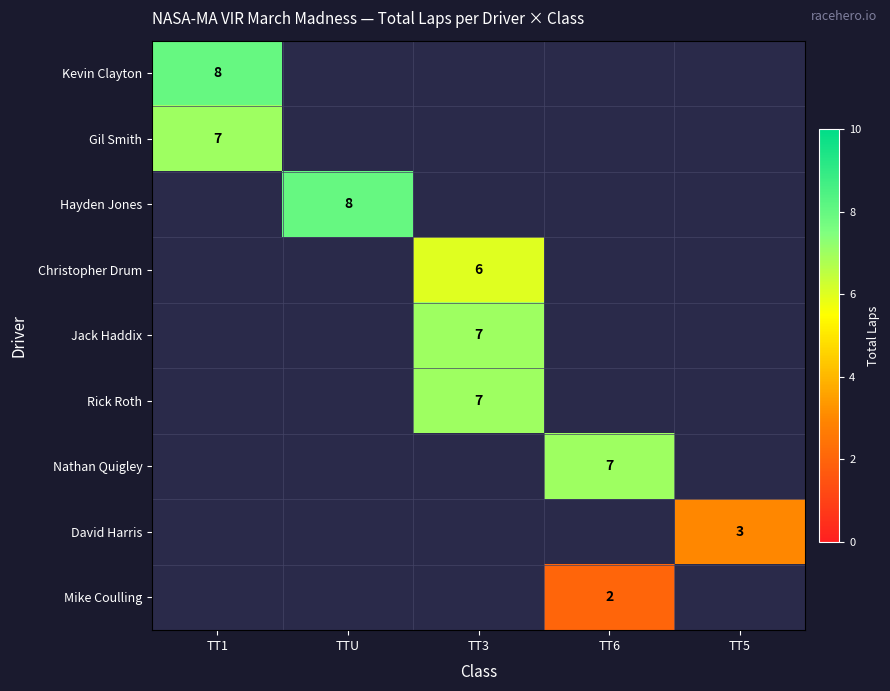

The value of Kevin Clayton at TT1 is 8. True or false?

True